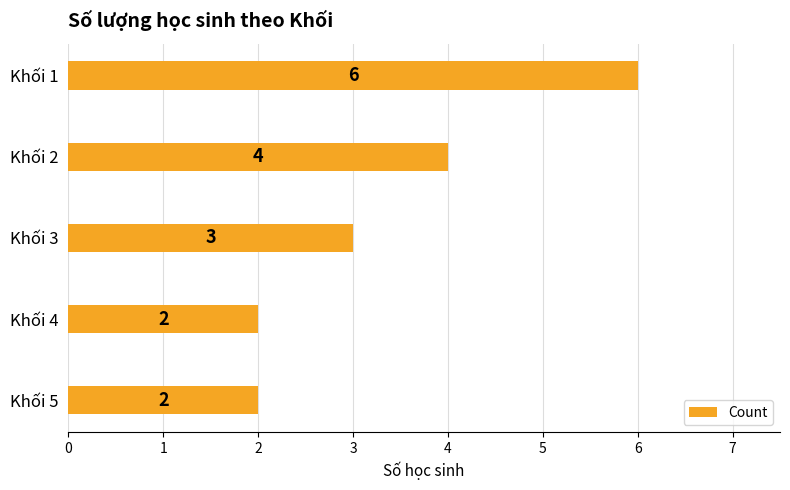

Count the values in the range 2 to 4.

4